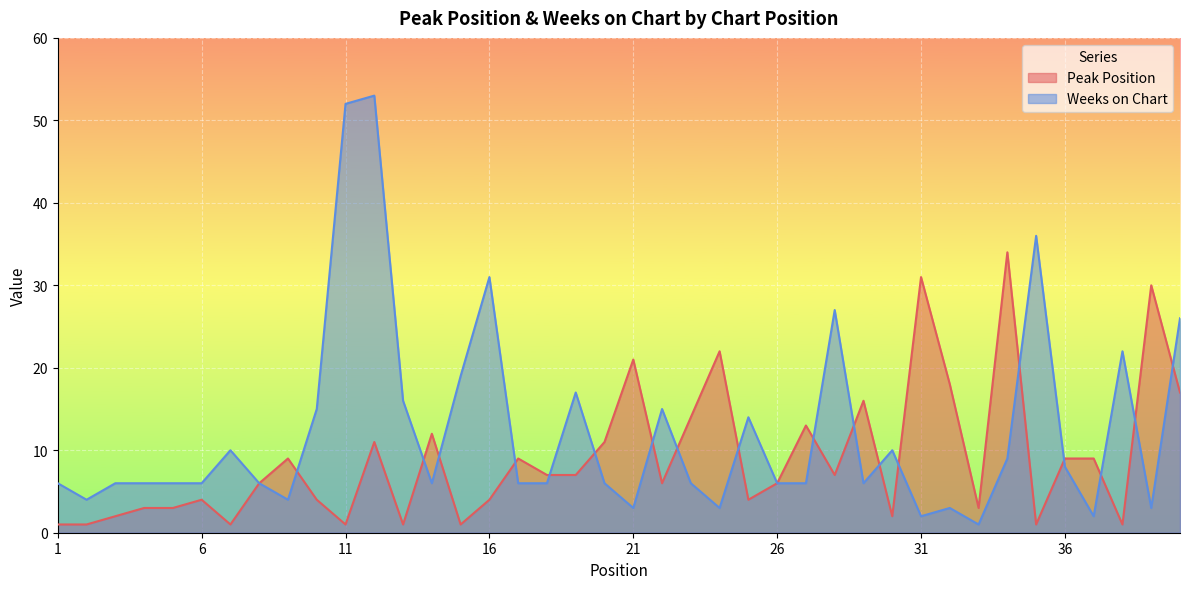

Where is Peak Position nearest to the value 17?

40